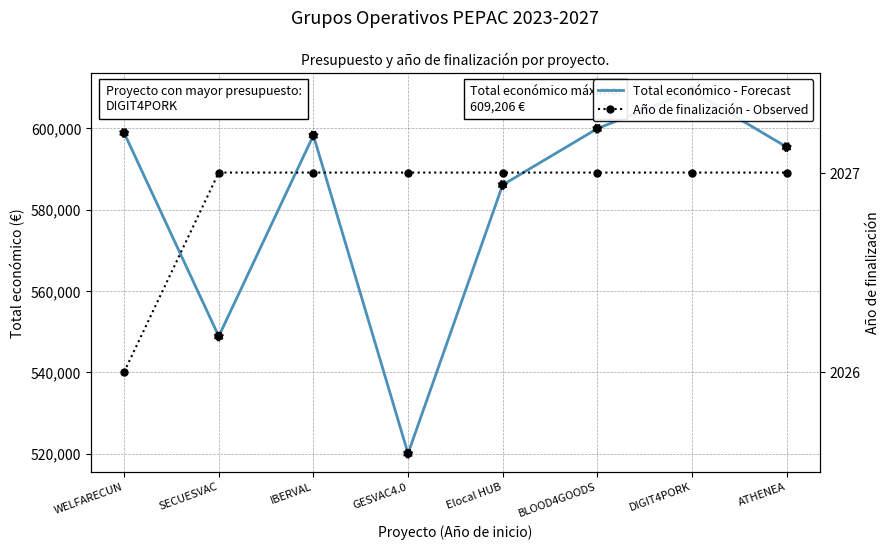

Which series has the widest spread of Y values?

Total económico - Forecast